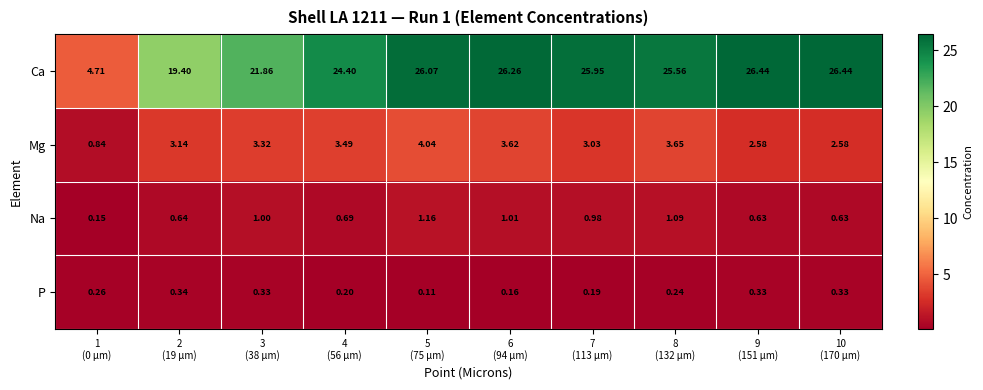

Which series has the largest range (max minus min)?

Ca